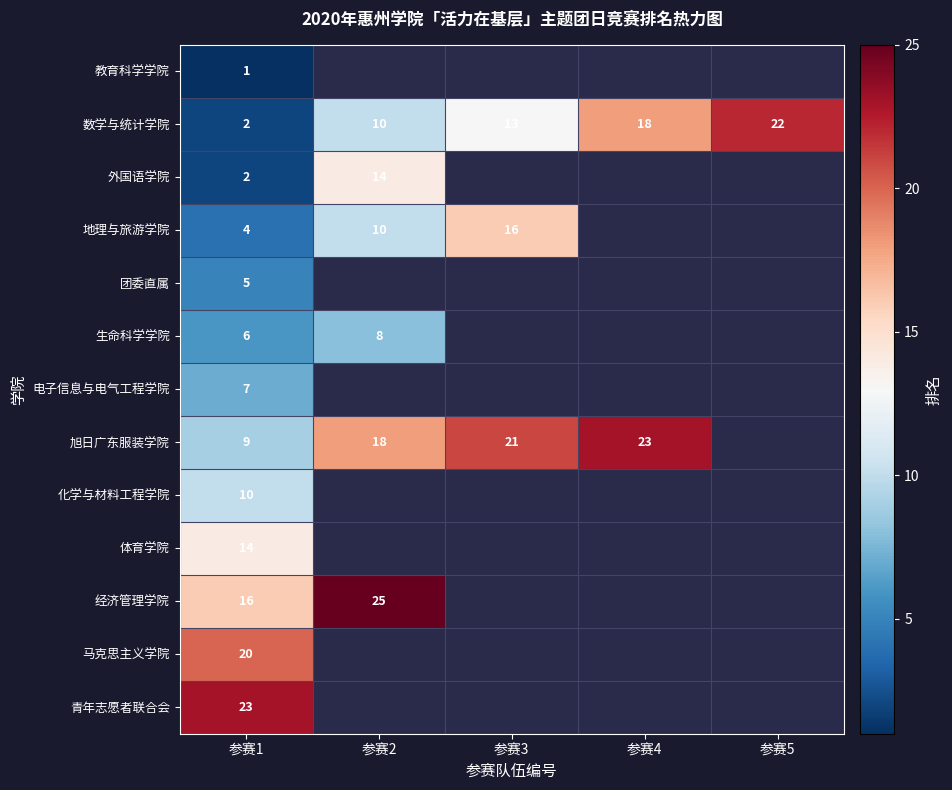

At which label does 数学与统计学院 reach its minimum?

参赛1